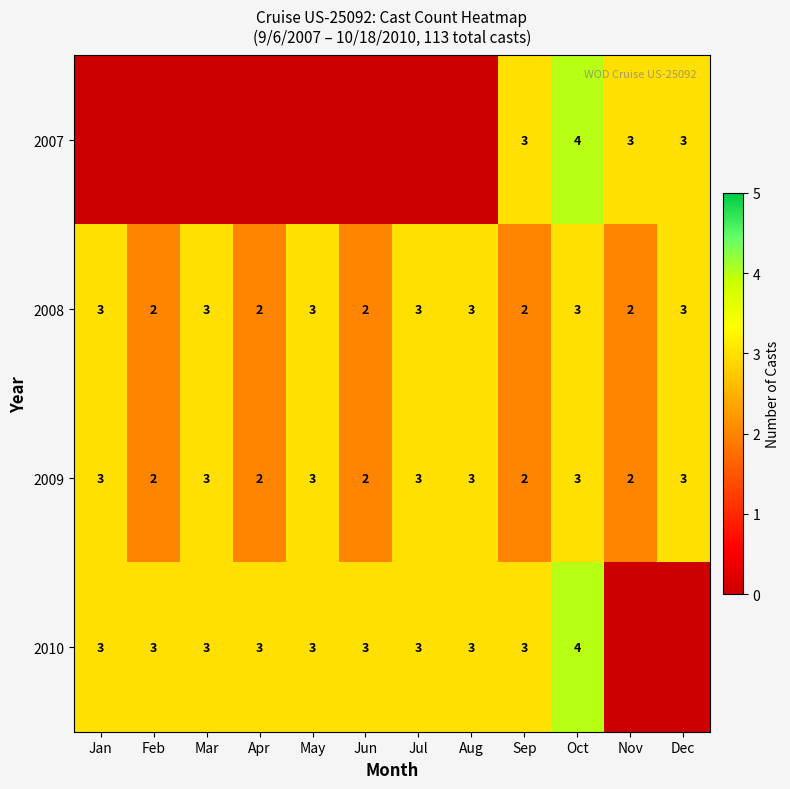

The value of 2009 at Jan is 5. True or false?

False